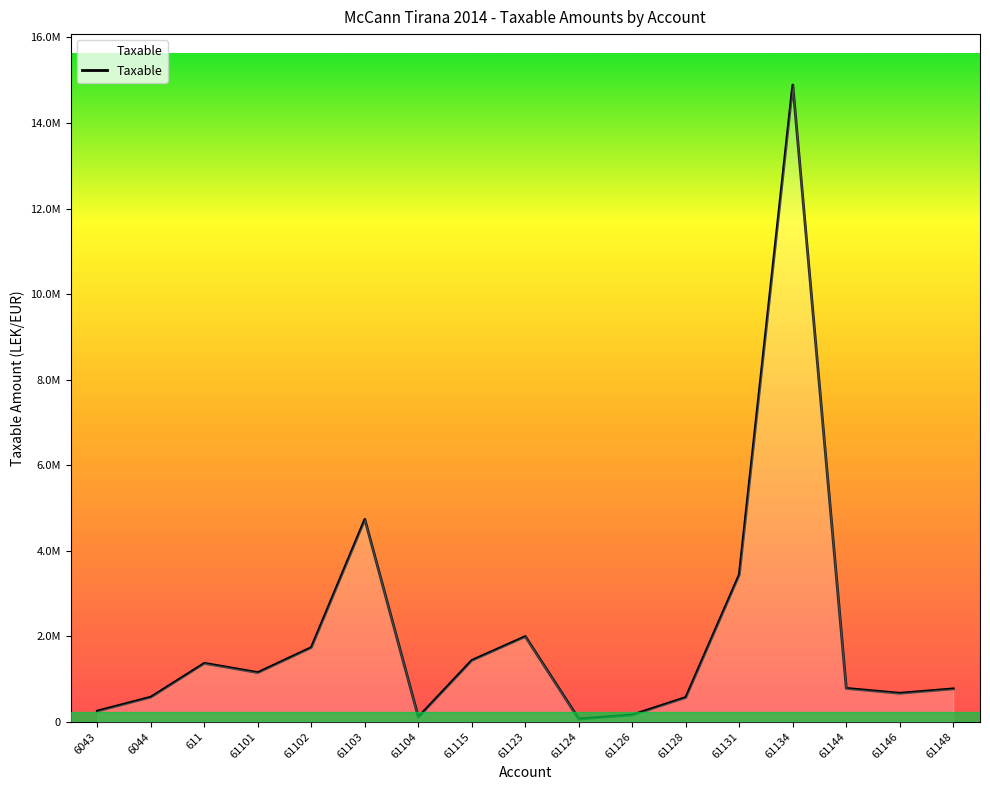

Does the chart have visible grid lines?

No